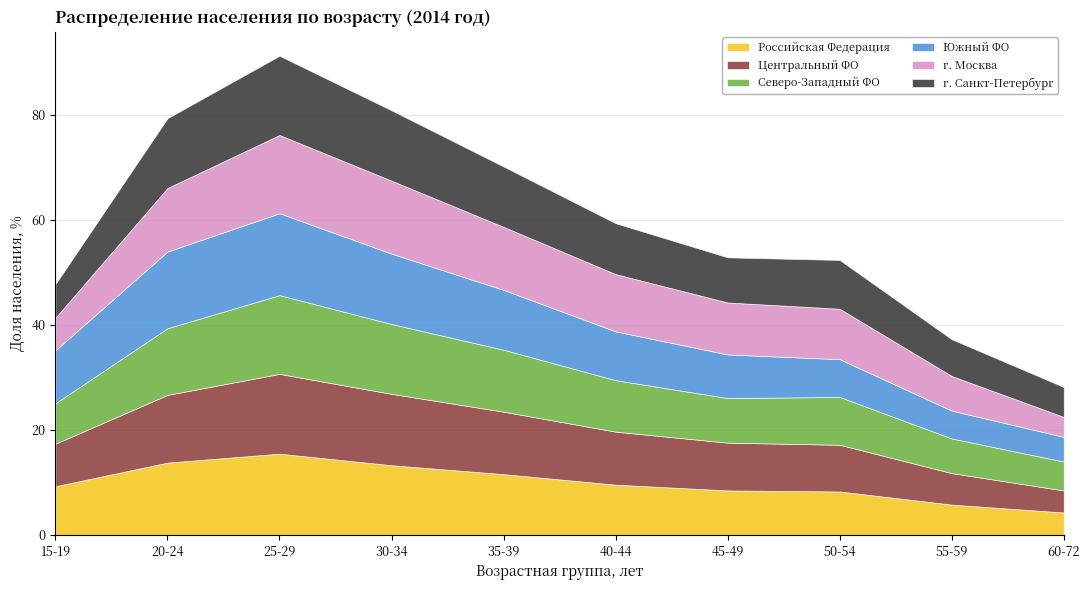

Which series has the largest range (max minus min)?

Российская Федерация